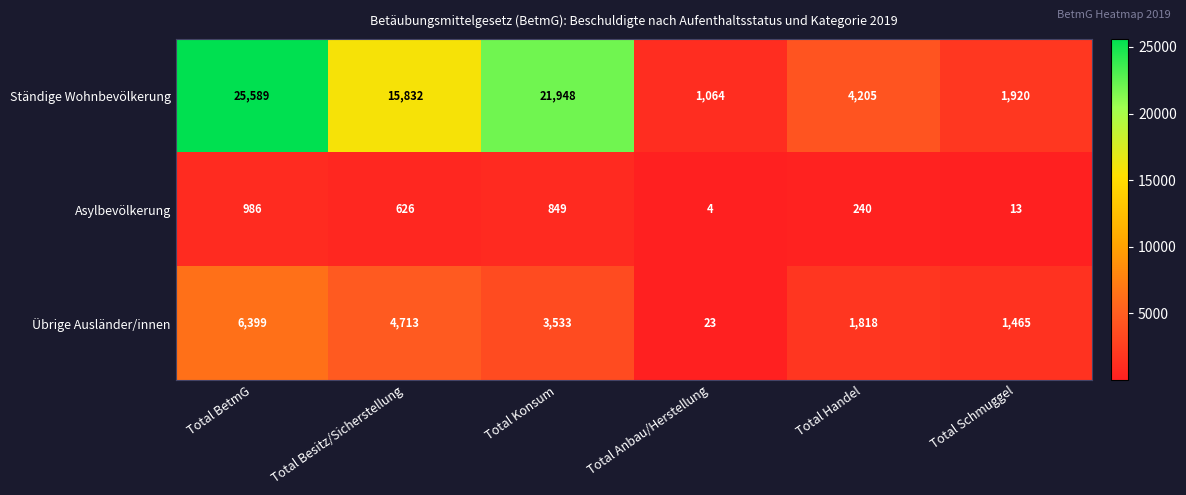

How many series are shown in this chart?

3